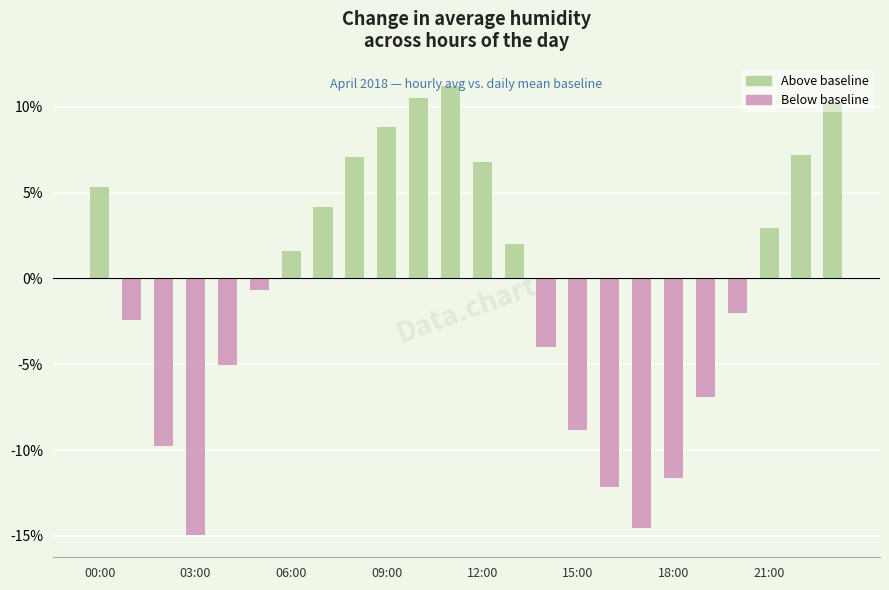

What is the value of the 9th bar from the left?

7.1